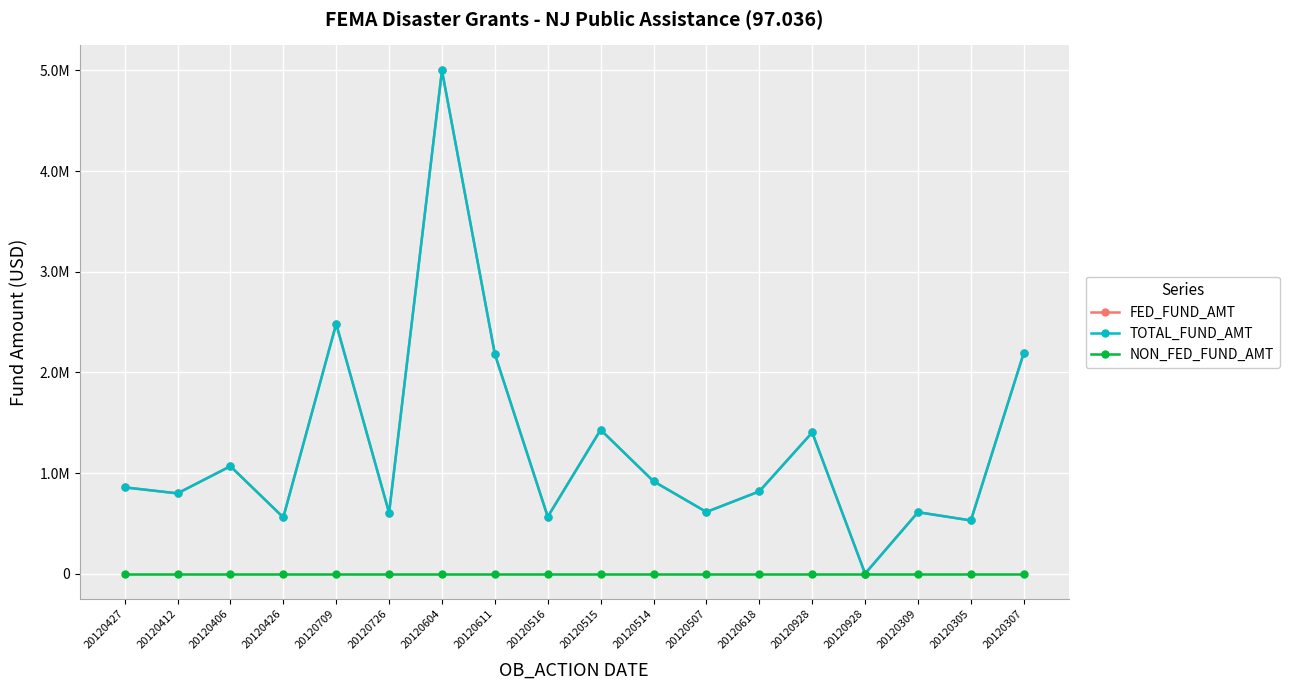

True or false: FED_FUND_AMT has more than 0 interior local peaks.

True